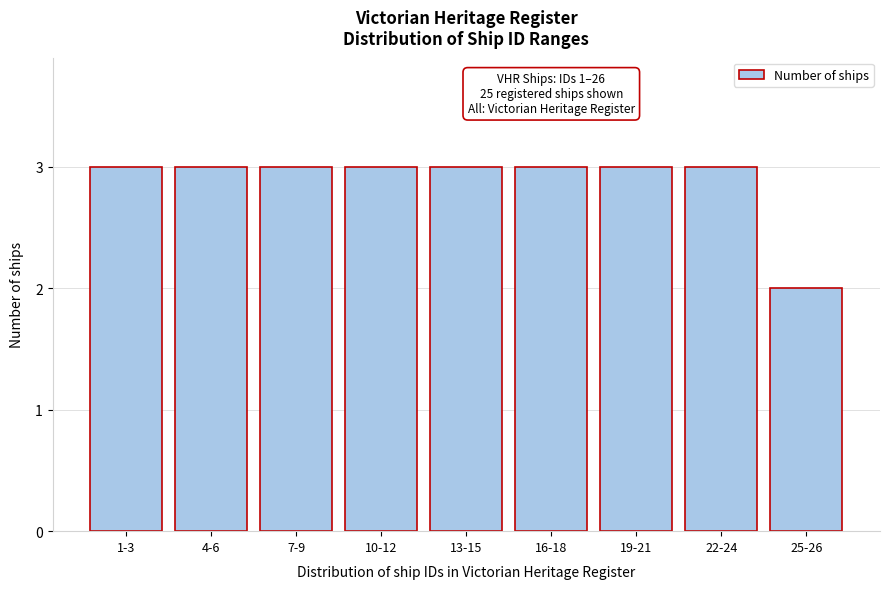

Reading left to right, transcribe all the data shown in this chart.

3	3	3	3	3	3	3	3	2